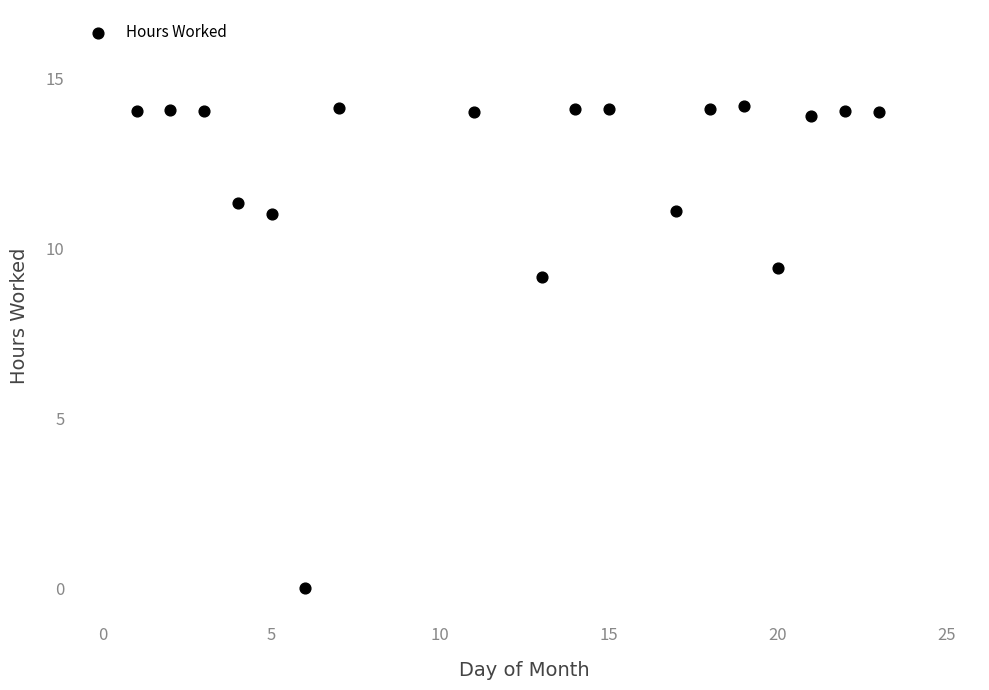

What Y value in the scatter plot is closest to 7?

9.2